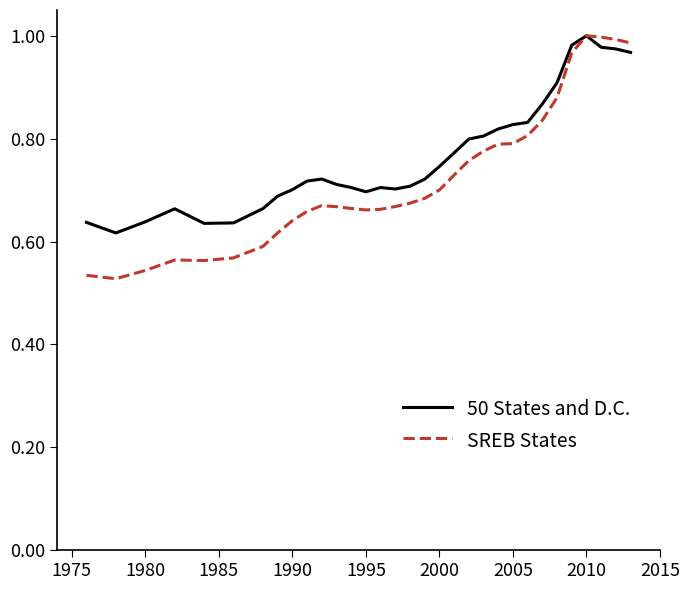

Is this an area chart (filled region under the line)?

No